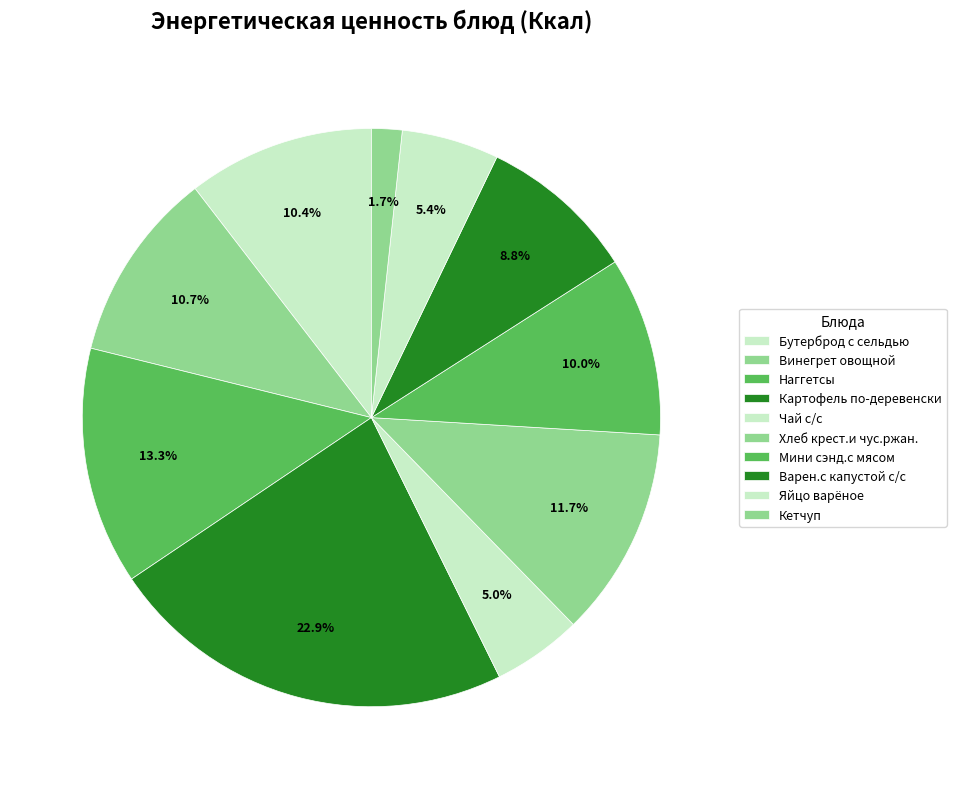

Is there a majority slice in this chart?

No